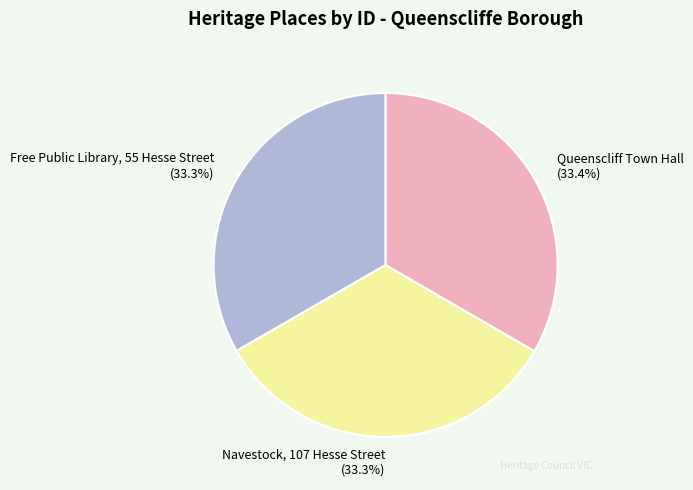

Is there a majority slice in this chart?

No